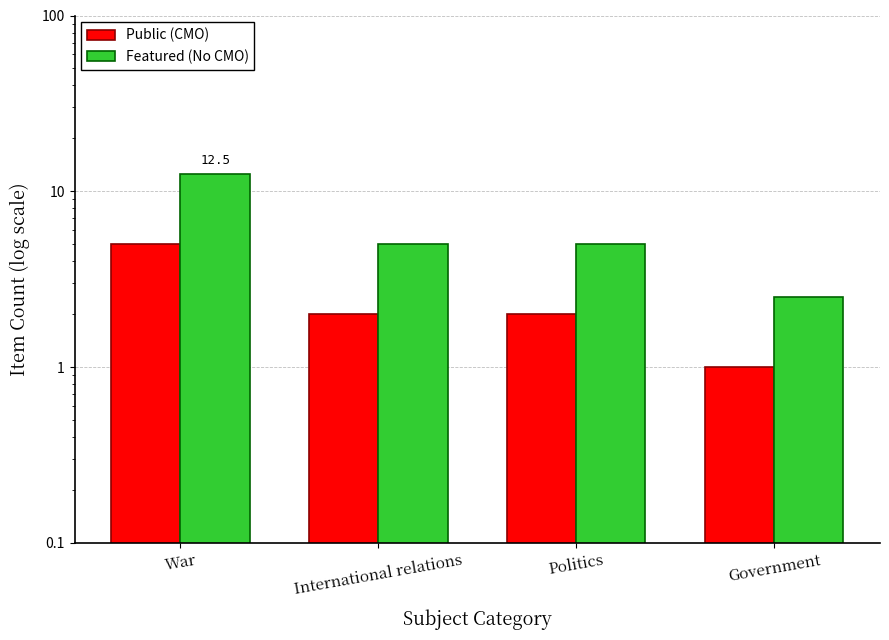

At which label does Featured (No CMO) reach its peak?

War